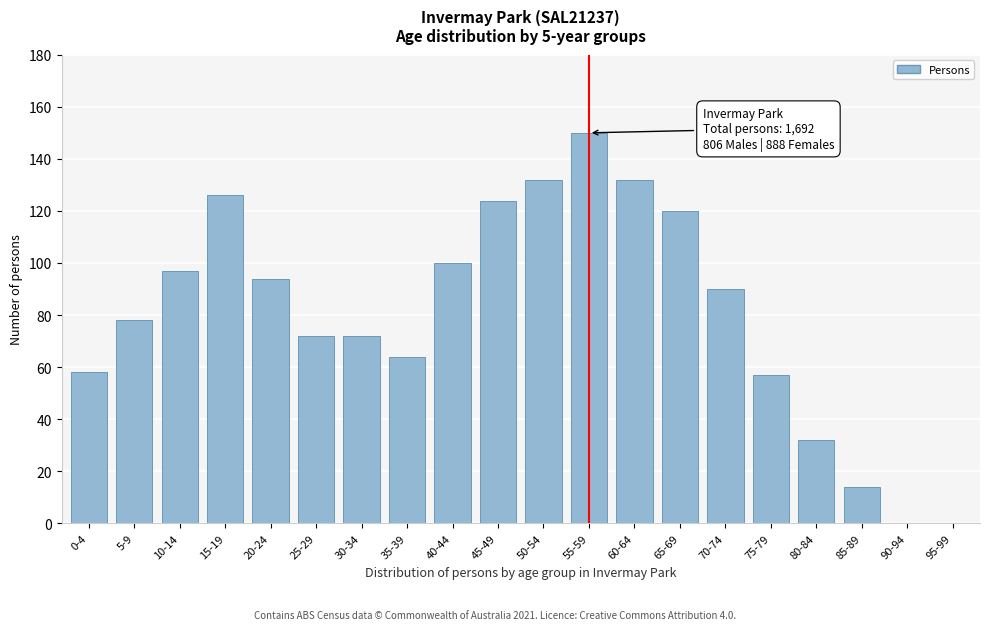

Reading left to right, list all the values displayed in this chart.

0-4=58	5-9=78	10-14=97	15-19=126	20-24=94	25-29=72	30-34=72	35-39=64	40-44=100	45-49=124	50-54=132	55-59=150	60-64=132	65-69=120	70-74=90	75-79=57	80-84=32	85-89=14	90-94=0	95-99=0